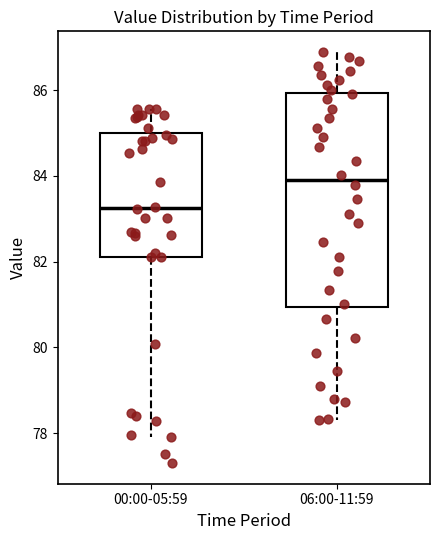

Which box's median line is the highest?

06:00-11:59